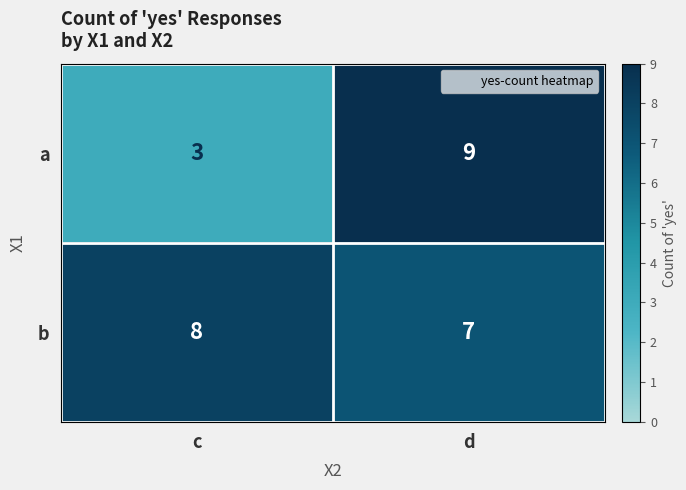

List the series in order of their peak value, lowest first.

b, a